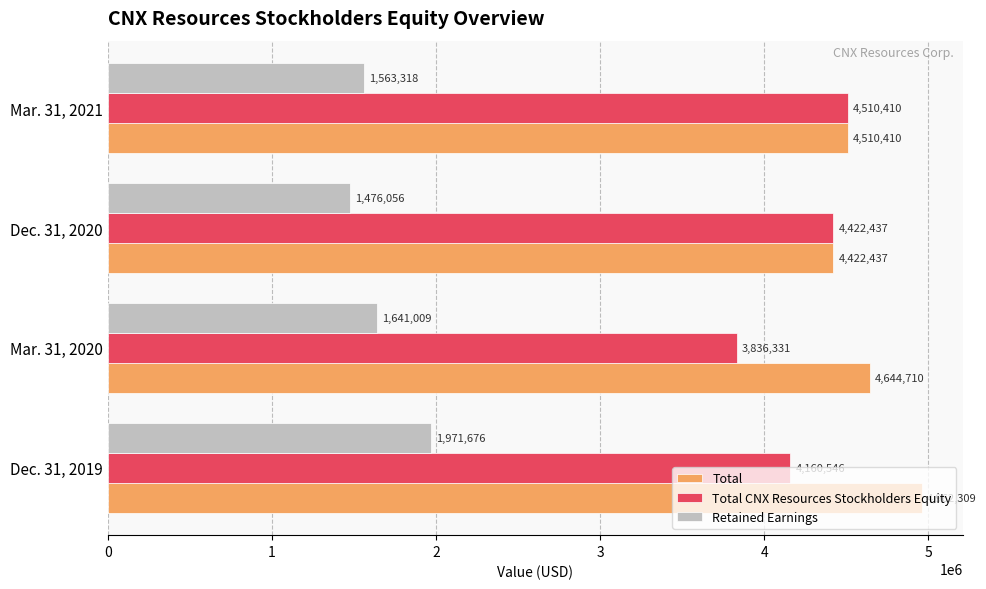

What are all the series names shown in the legend?

Total, Total CNX Resources Stockholders Equity, Retained Earnings